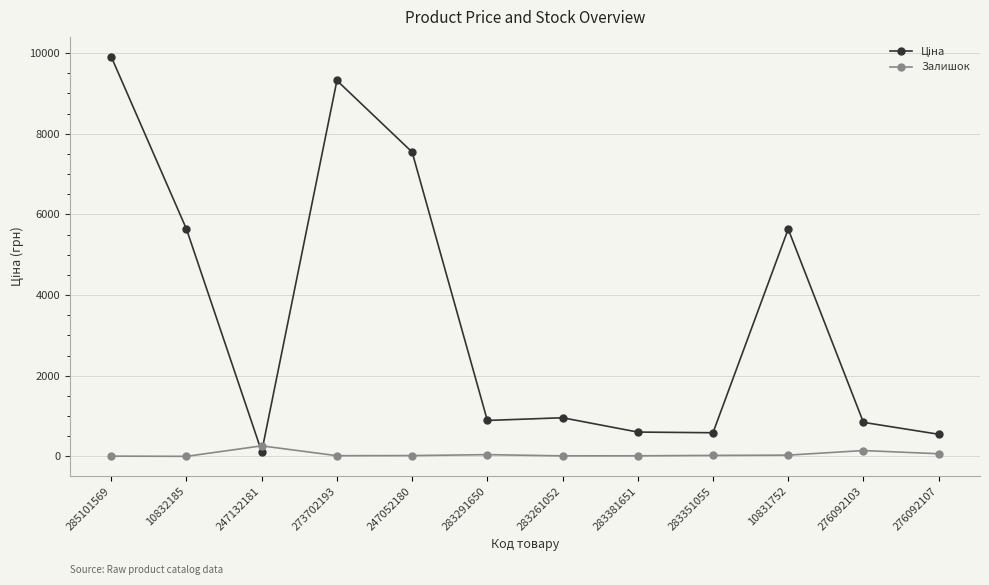

In Залишок, how many points are lower than both neighbors (excluding endpoints)?

3